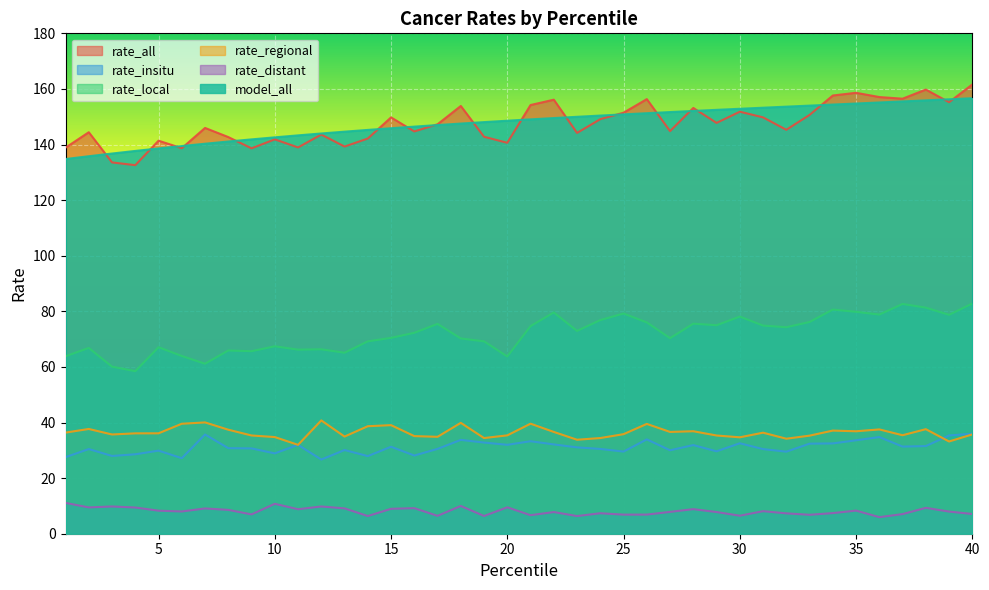

Rank the categories by rate_all value from lowest to highest.

4, 3, 9, 6, 1, 11, 13, 20, 5, 10, 14, 8, 19, 12, 23, 2, 16, 27, 32, 7, 17, 29, 24, 15, 31, 33, 25, 30, 28, 18, 21, 39, 22, 26, 37, 36, 34, 35, 38, 40